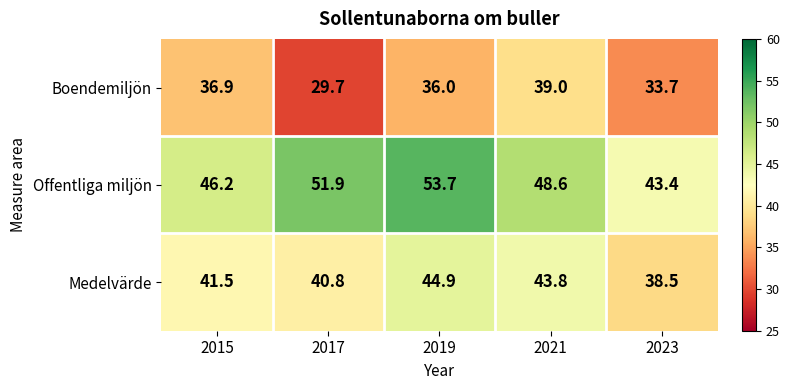

Reading left to right, transcribe all the data shown in this chart.

Boendemiljön: 2015=36.9	2017=29.7	2019=36.0	2021=39.0	2023=33.7
Offentliga miljön: 2015=46.2	2017=51.9	2019=53.7	2021=48.6	2023=43.4
Medelvärde: 2015=41.5	2017=40.8	2019=44.9	2021=43.8	2023=38.5